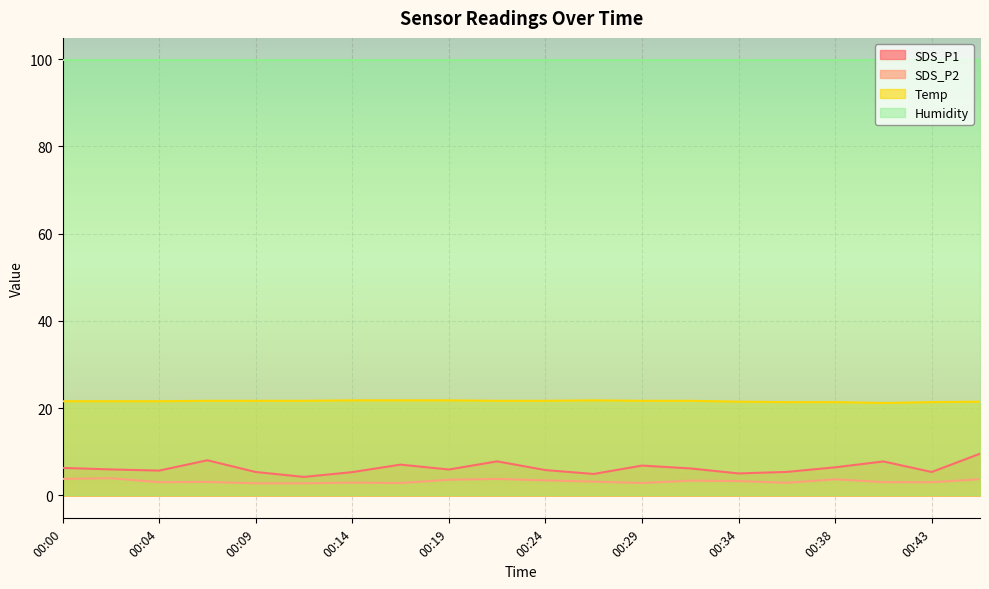

At which label is SDS_P2 closest to 3?

00:43